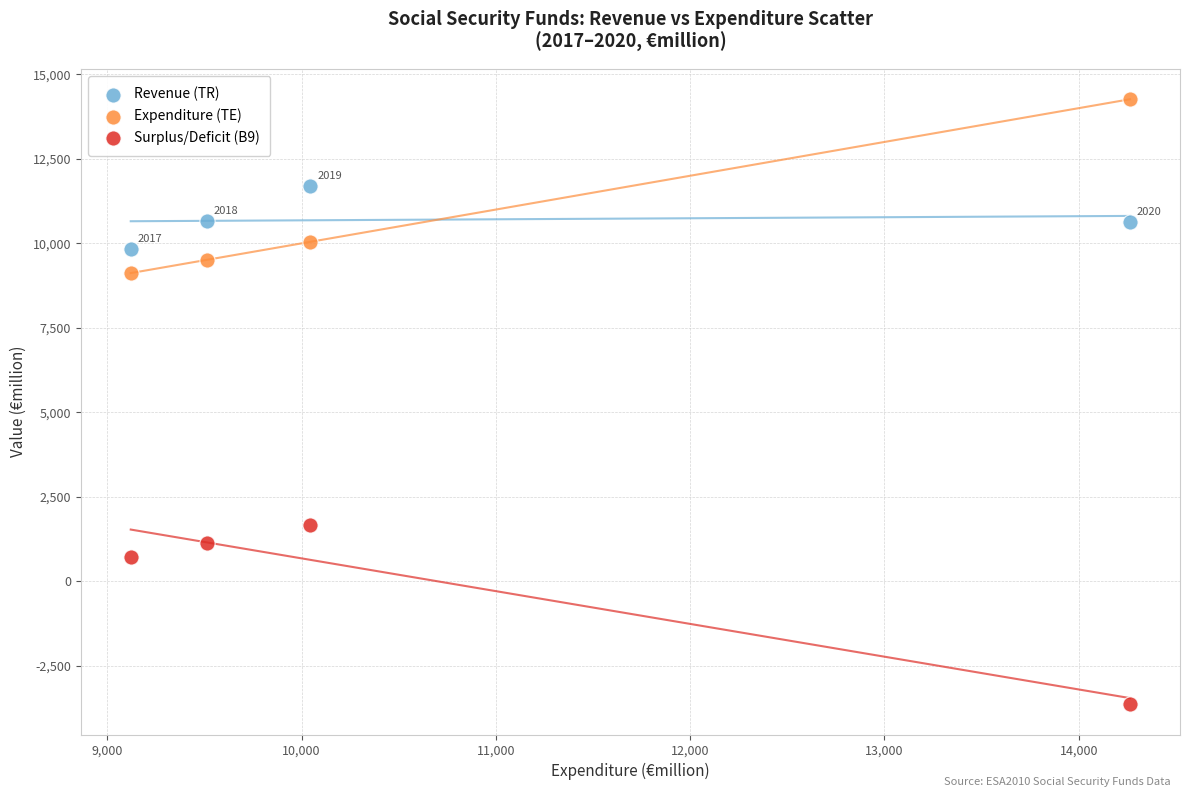

Across all data points, what is the range of X values (max minus min)?

5143